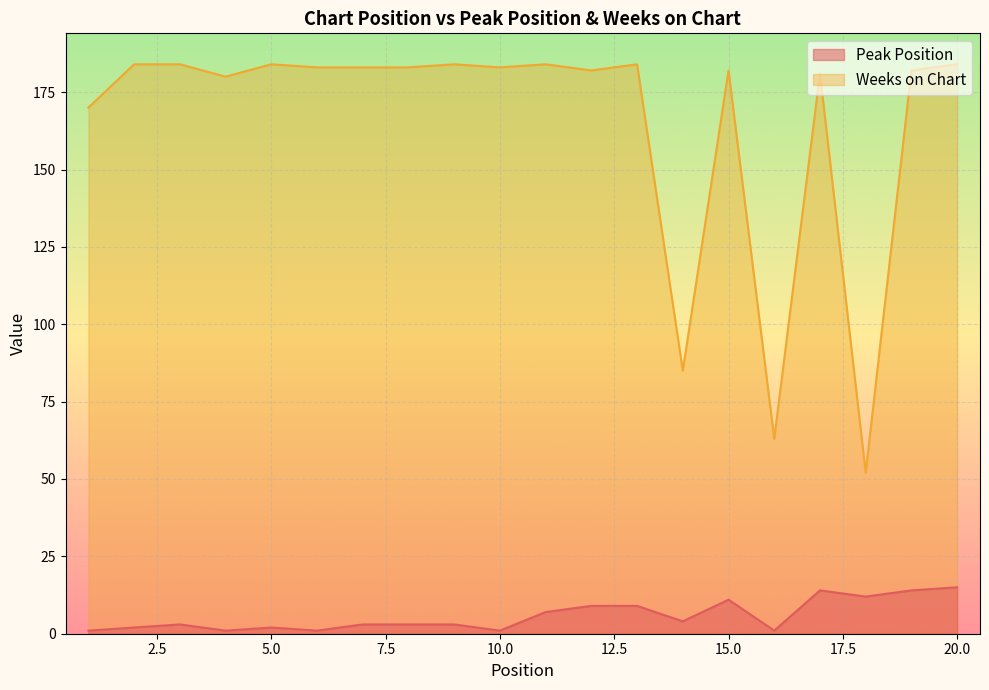

What is the difference between the second highest and second lowest values in the Weeks on Chart series?

121